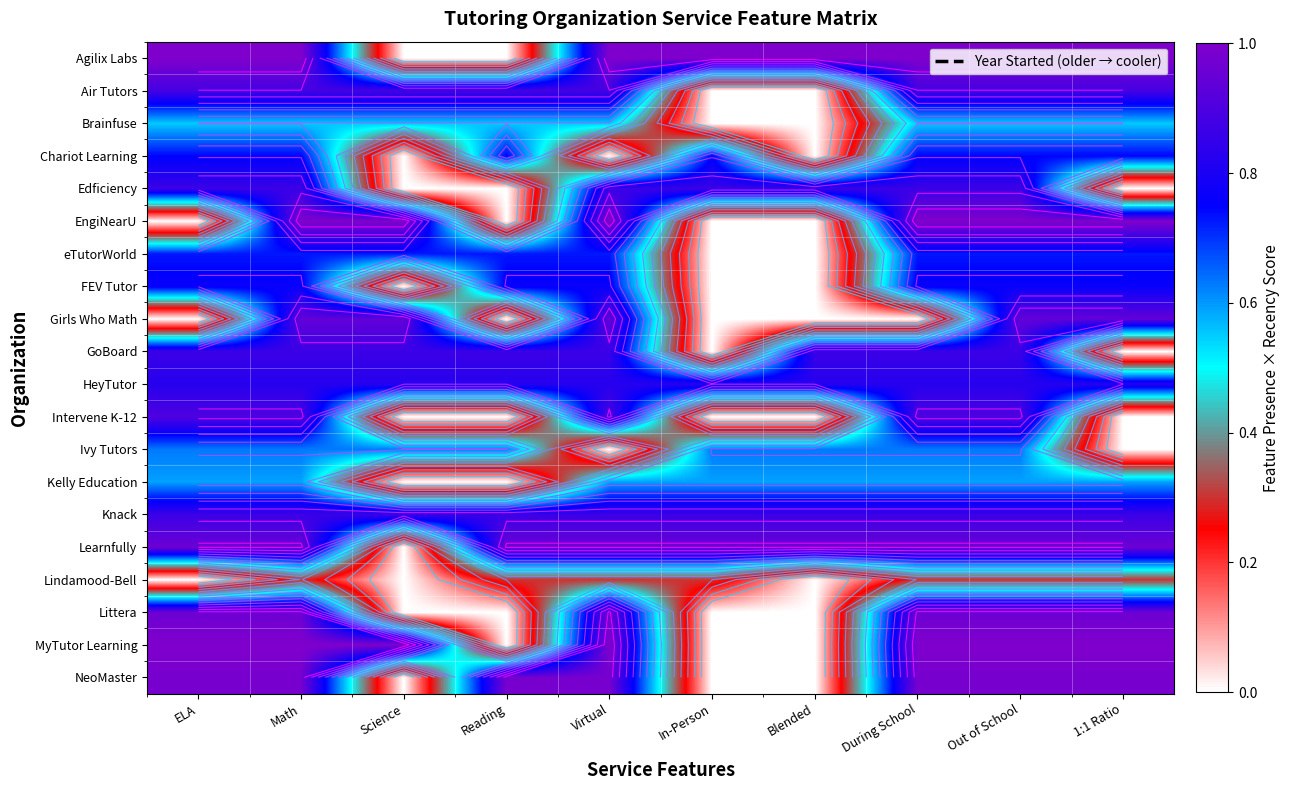

What is the difference between the FEV Tutor values at In-Person and 1:1 Ratio?

0.8